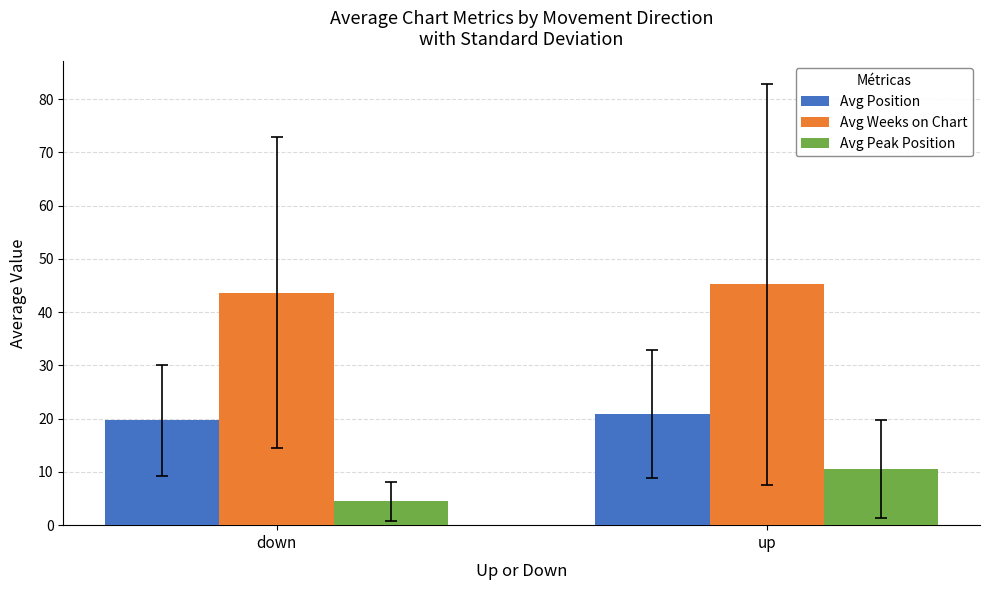

What is the difference between the highest and lowest values at up?

34.7